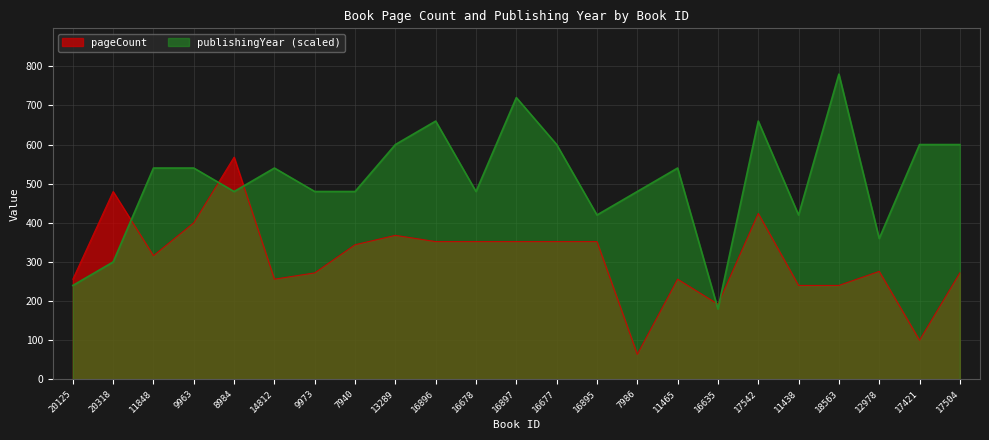

What is the approximate value of publishingYear at 8984, to the nearest 50?

500